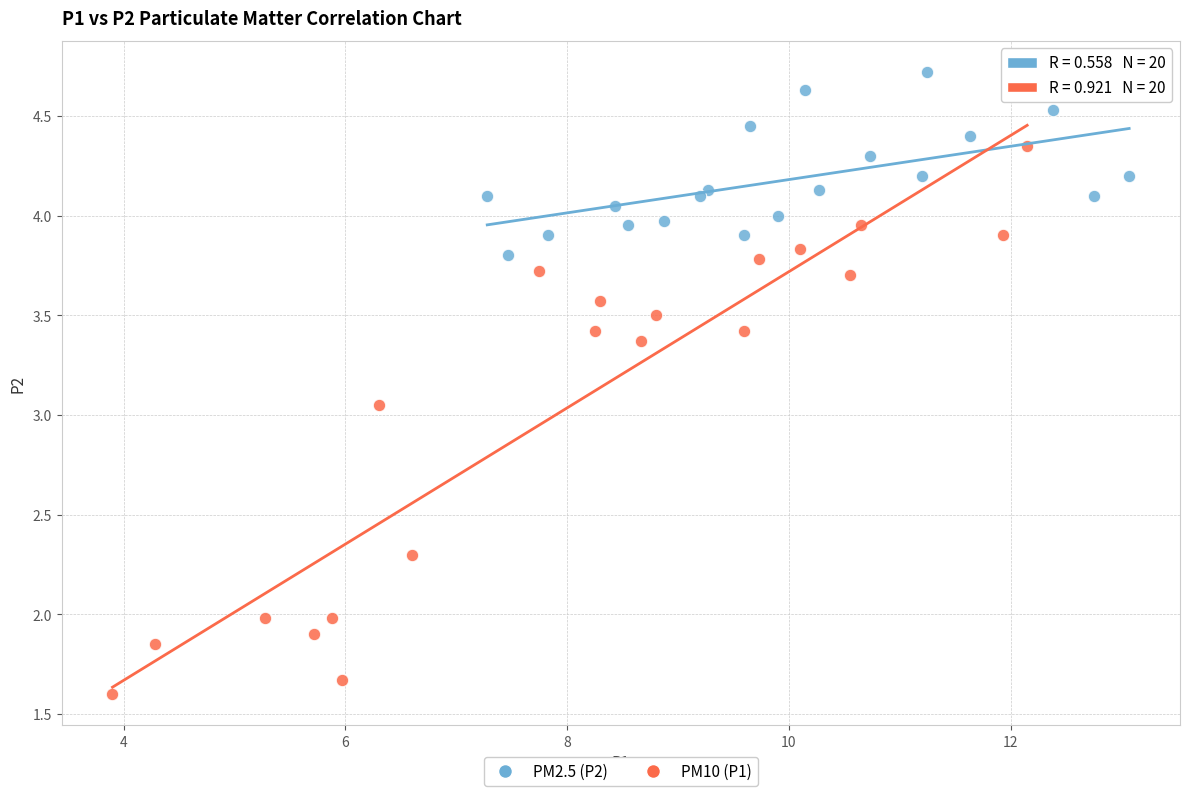

Which series reaches the maximum Y coordinate?

PM2.5 (P2)